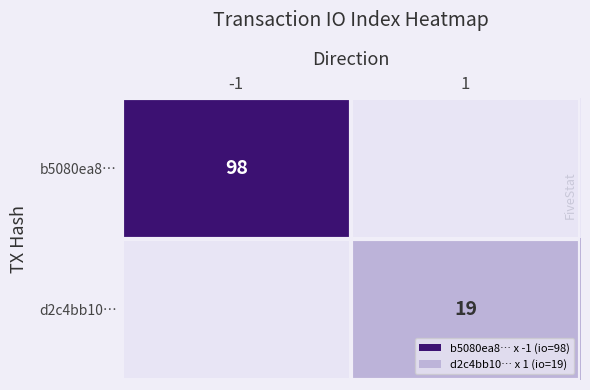

The b5080ea8… series shows 98 at -1. True or false?

True